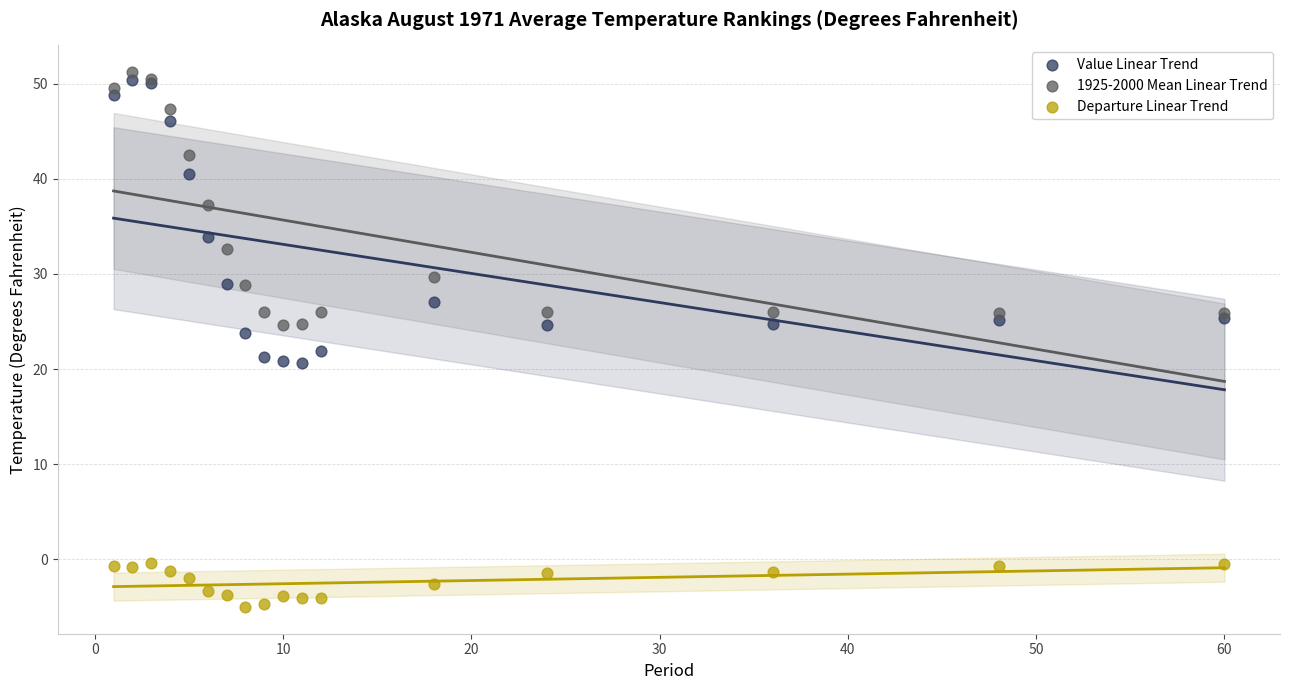

Which series reaches the maximum Y coordinate?

1925-2000 Mean Linear Trend